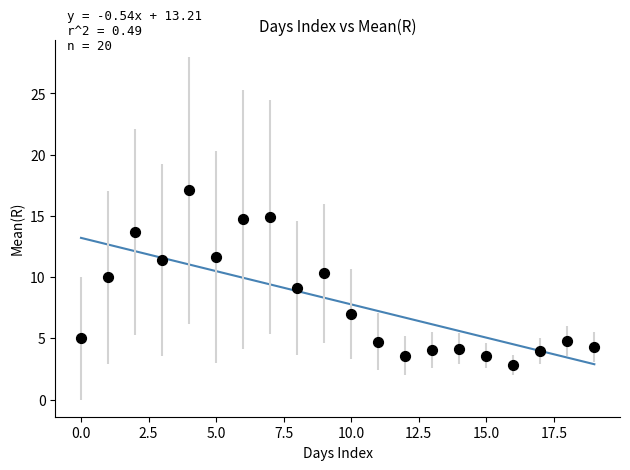

What is the range of Y values (max minus min)?

14.2